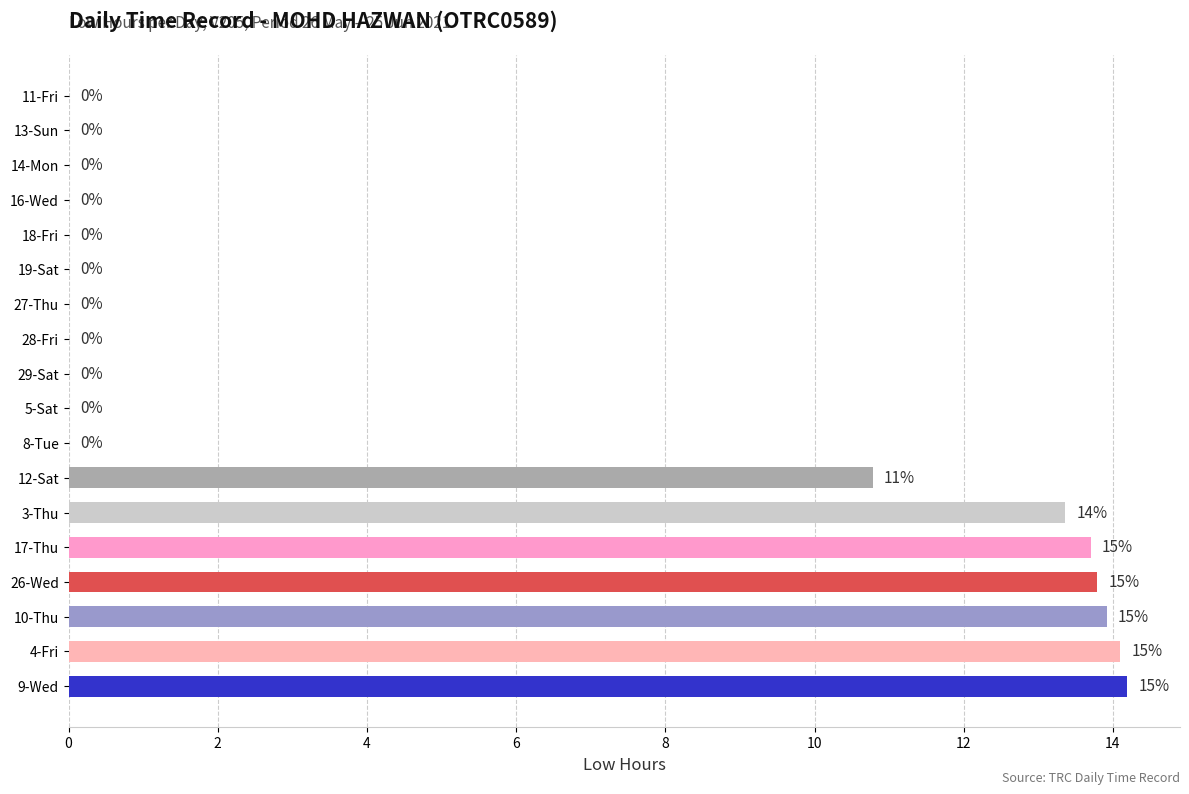

Is it true that the value at 11-Fri is -7.4?

False